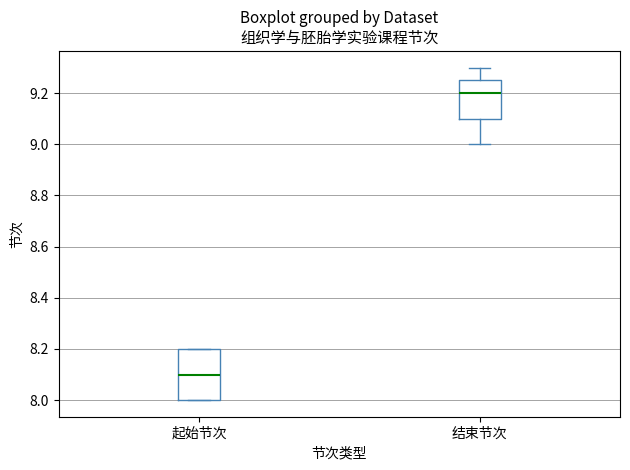

Reading left to right, transcribe this box plot: for each box, give where its median line is, the range the box spans, and where its two whiskers end, as read against the y-axis. The values are not printed on the chart, so give them approximately, as read against the axis.

起始节次: median 8.10, box 8.00 to 8.20, whiskers 8.00 to 8.20
结束节次: median 9.20, box 9.10 to 9.26, whiskers 9.00 to 9.30